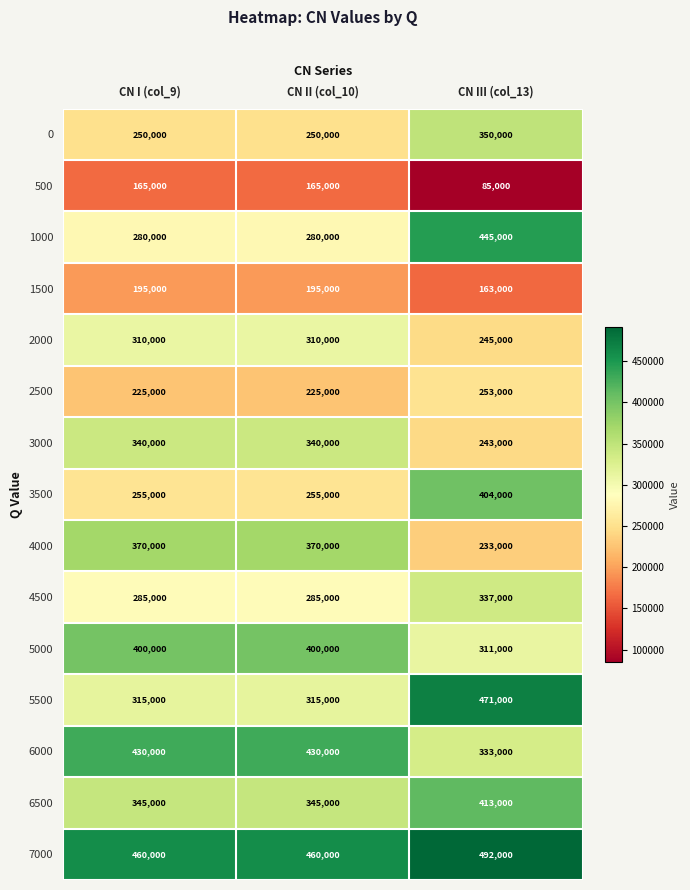

What is the approximate value of 4500 at CN II (col_10), to the nearest 10?

285000